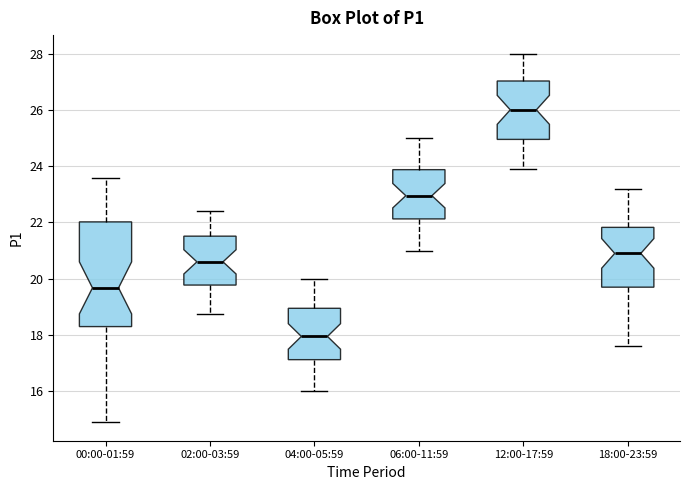

Which box has the lowest median line?

04:00-05:59